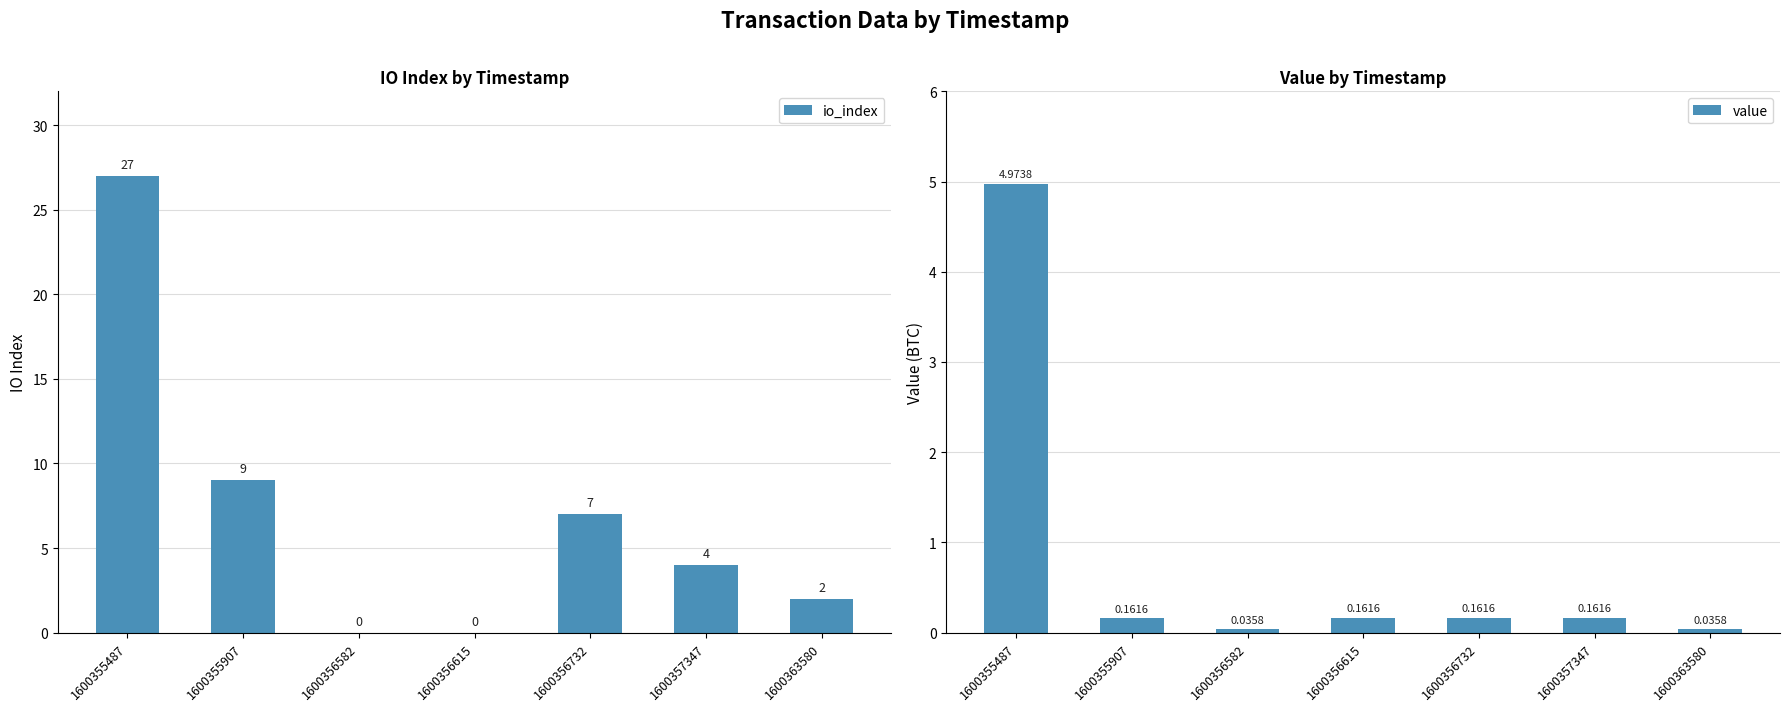

At which label does io_index first exceed 4?

1600355487